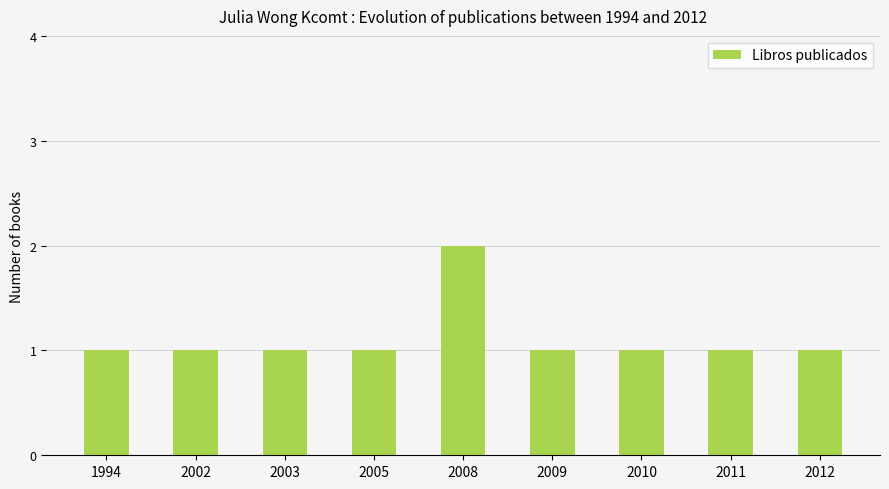

True or false: the data shows 2 at 1994.

False